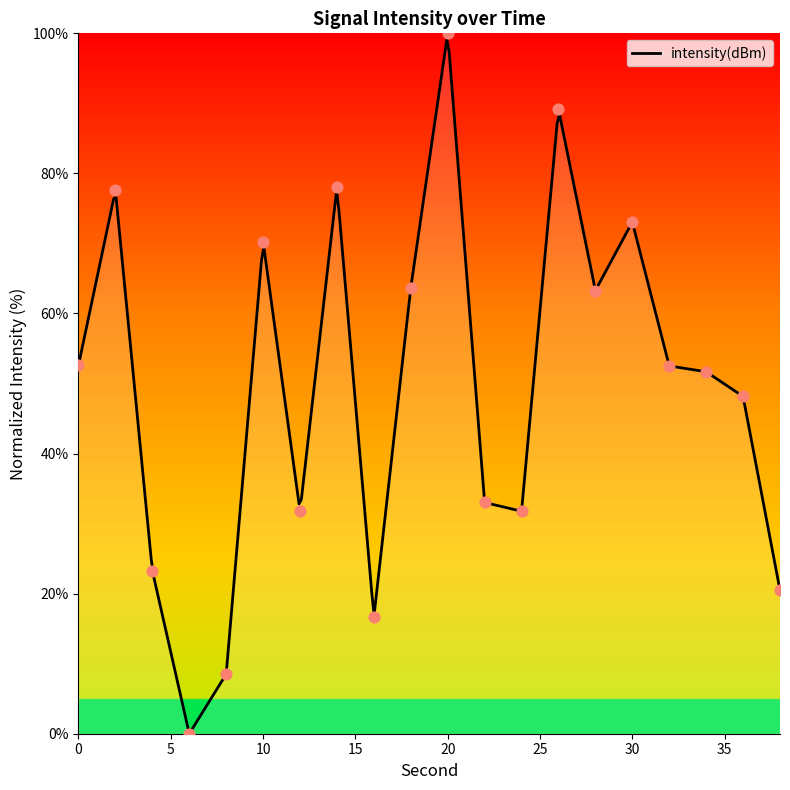

What is the change in value from 2 to 36?

-29.4